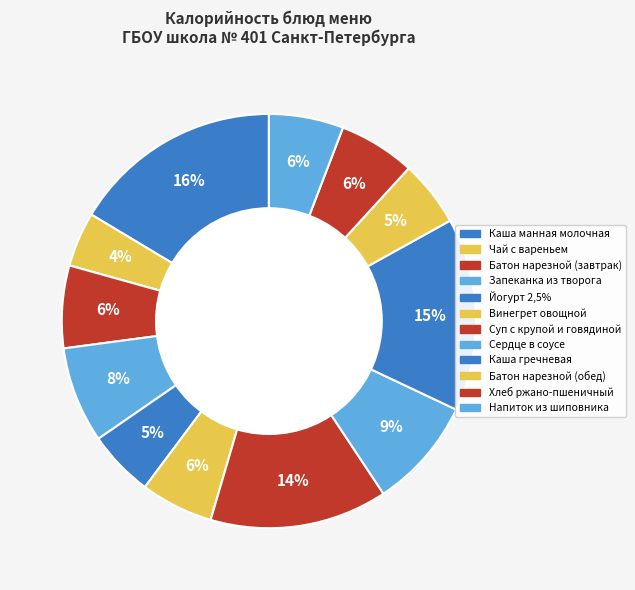

True or false: Суп с крупой и говядиной accounts for 23% of the total.

False